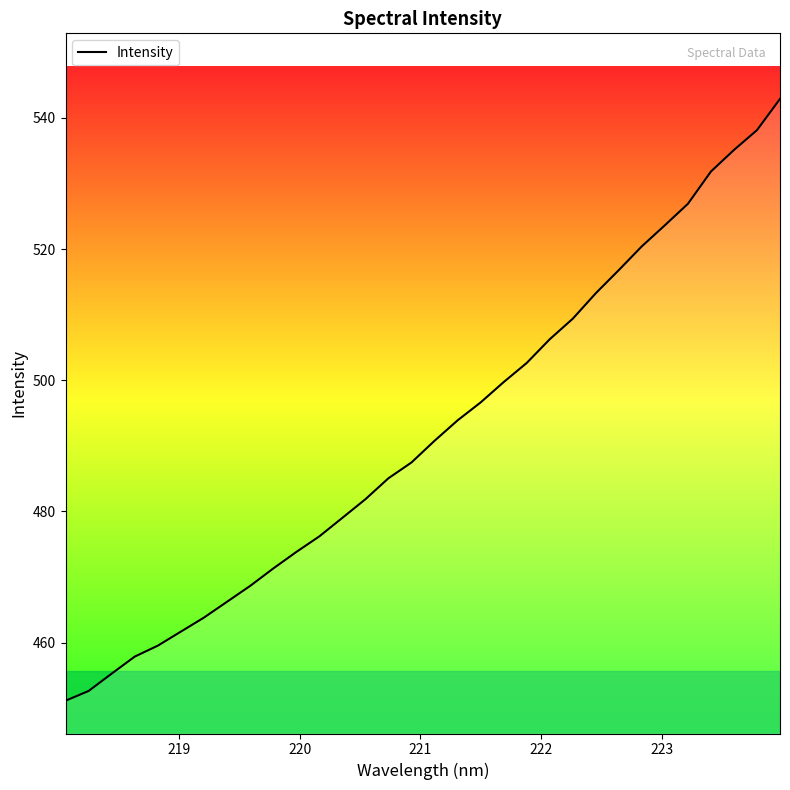

What is the maximum value shown in the chart?

542.9